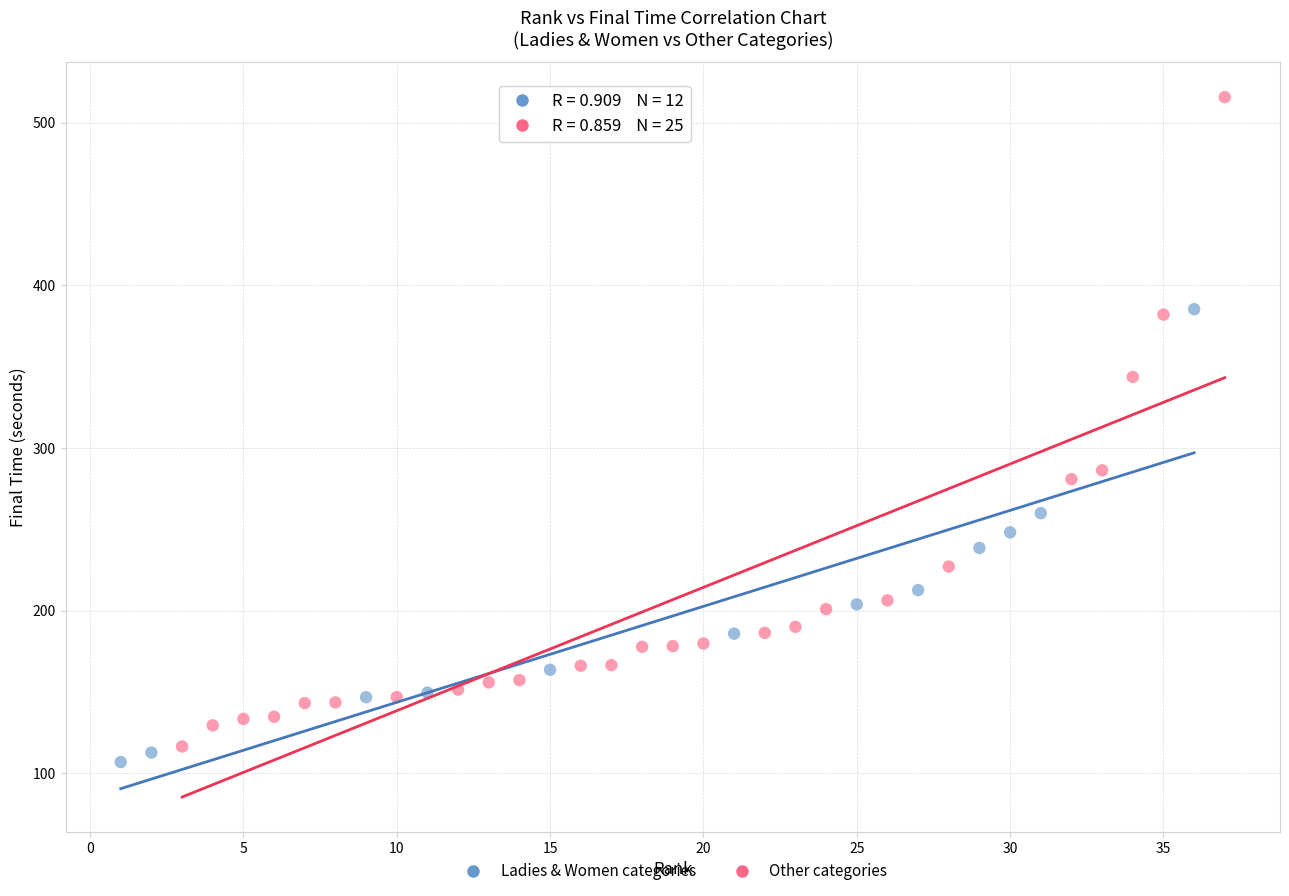

Which series contains the highest Y value?

Other categories